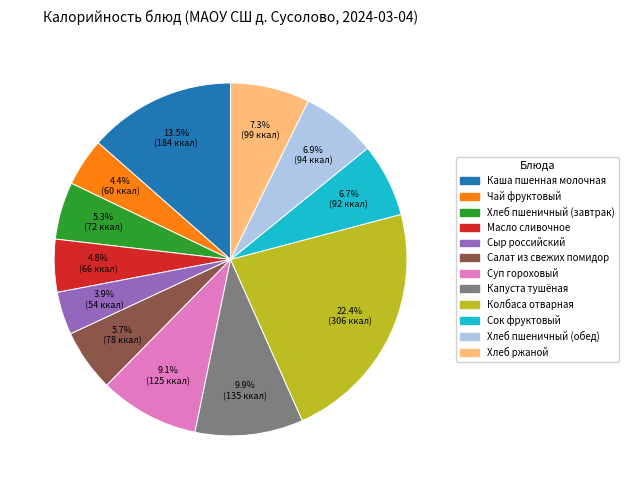

How many slices are in this pie chart?

12